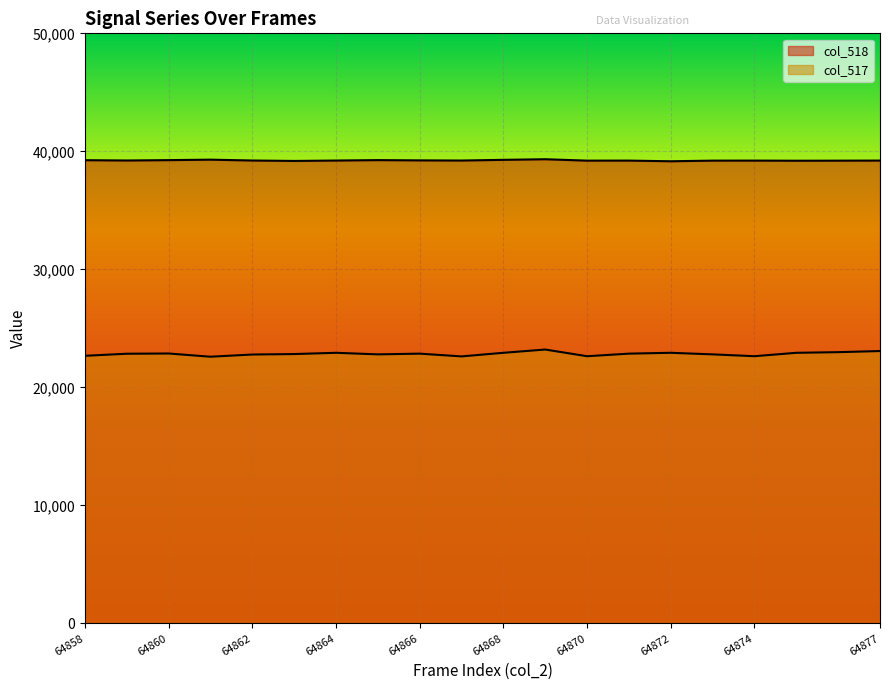

Which category has the highest value in the col_517 series?

64869